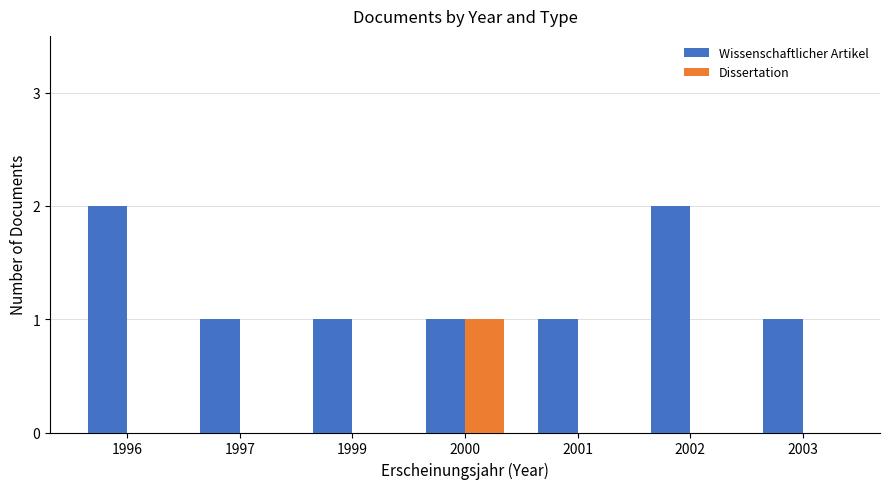

Are the bars grouped side by side (vs. stacked)?

Yes